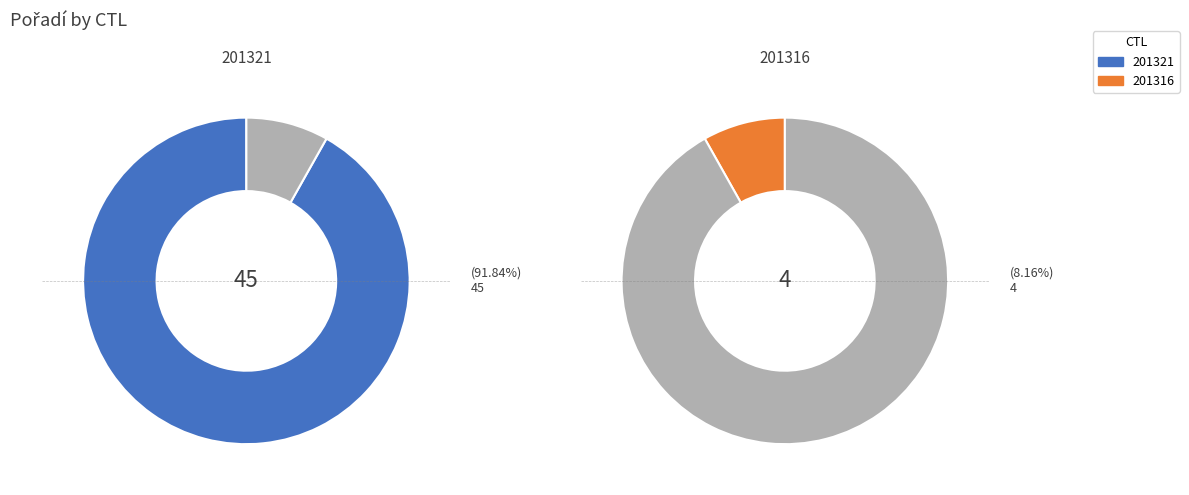

Between 201316 and 201321, which is larger?

201321